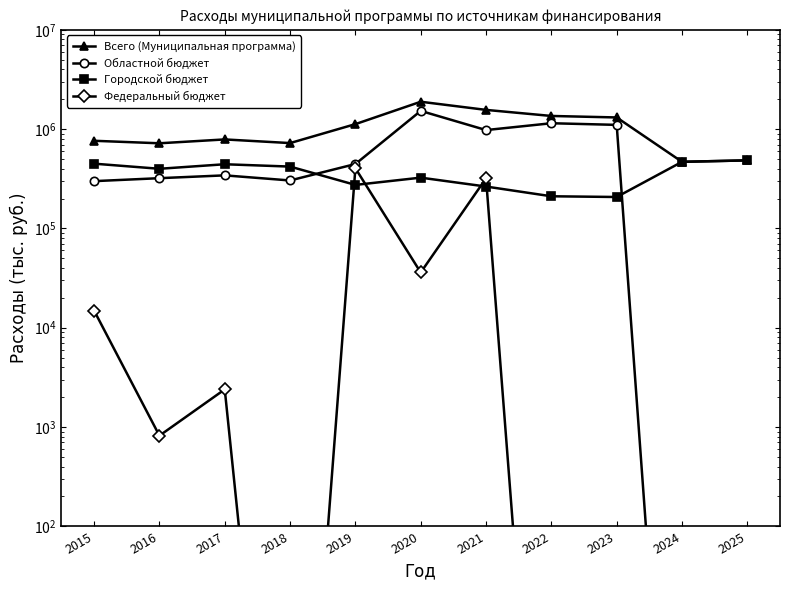

Is this an area chart (filled region under the line)?

No